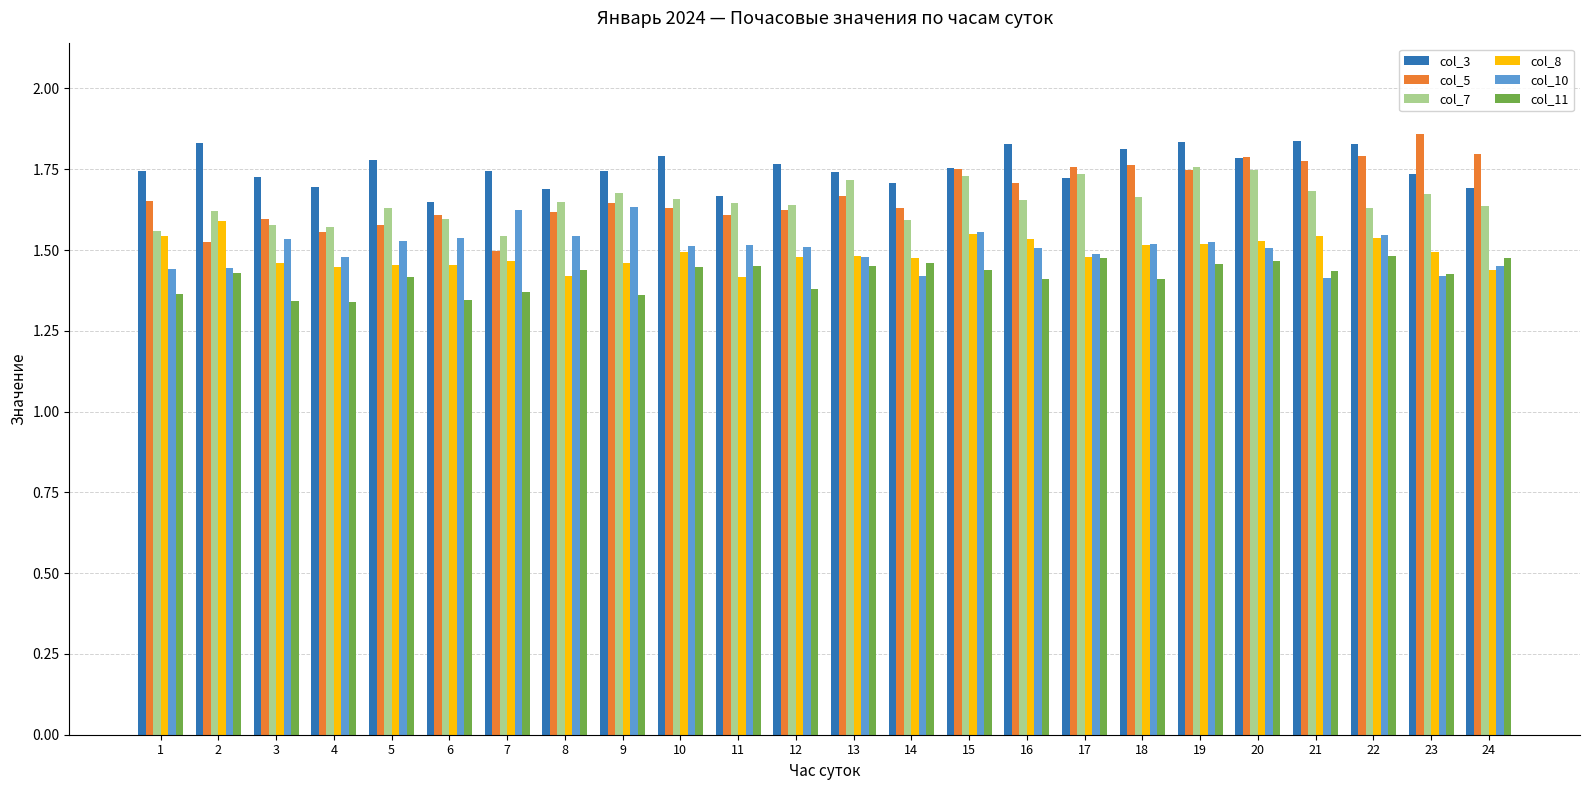

Is it true that col_3 equals 1.7 at 7?

True